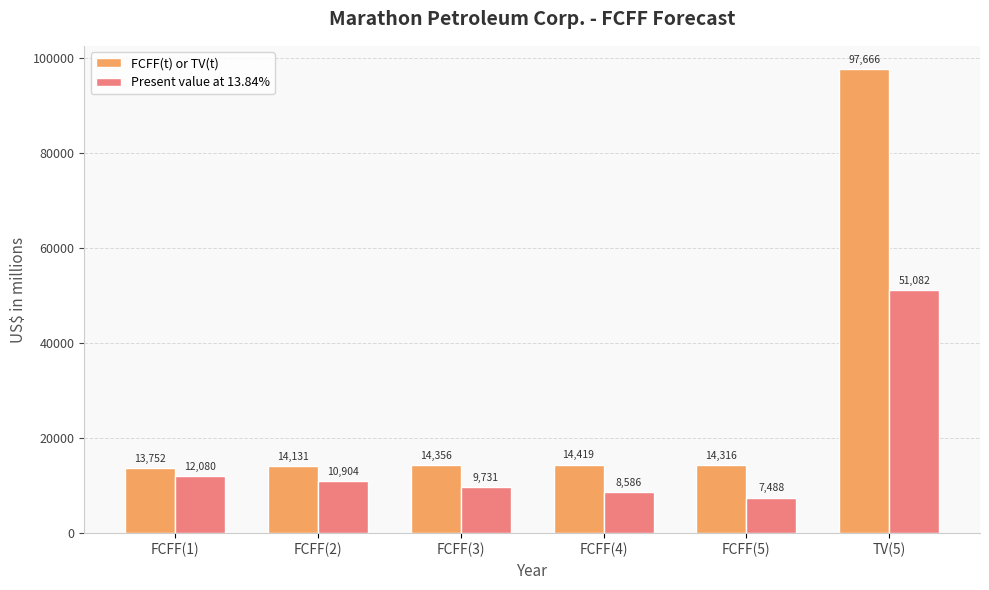

Count the number of categories in the chart.

6